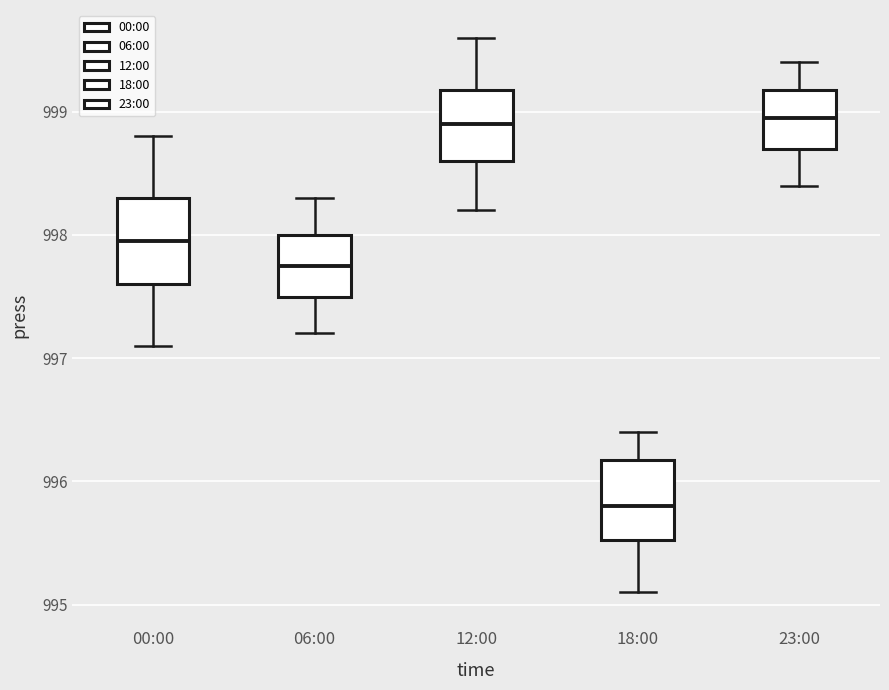

Reading left to right, transcribe this box plot: for each box, give where its median line is, the range the box spans, and where its two whiskers end, as read against the y-axis. The values are not printed on the chart, so give them approximately, as read against the axis.

00:00: median 998.0, box 997.6 to 998.3, whiskers 997.1 to 998.8
06:00: median 997.8, box 997.5 to 998.0, whiskers 997.2 to 998.3
12:00: median 998.9, box 998.6 to 999.2, whiskers 998.2 to 999.6
18:00: median 995.8, box 995.5 to 996.2, whiskers 995.1 to 996.4
23:00: median 999.0, box 998.7 to 999.2, whiskers 998.4 to 999.4